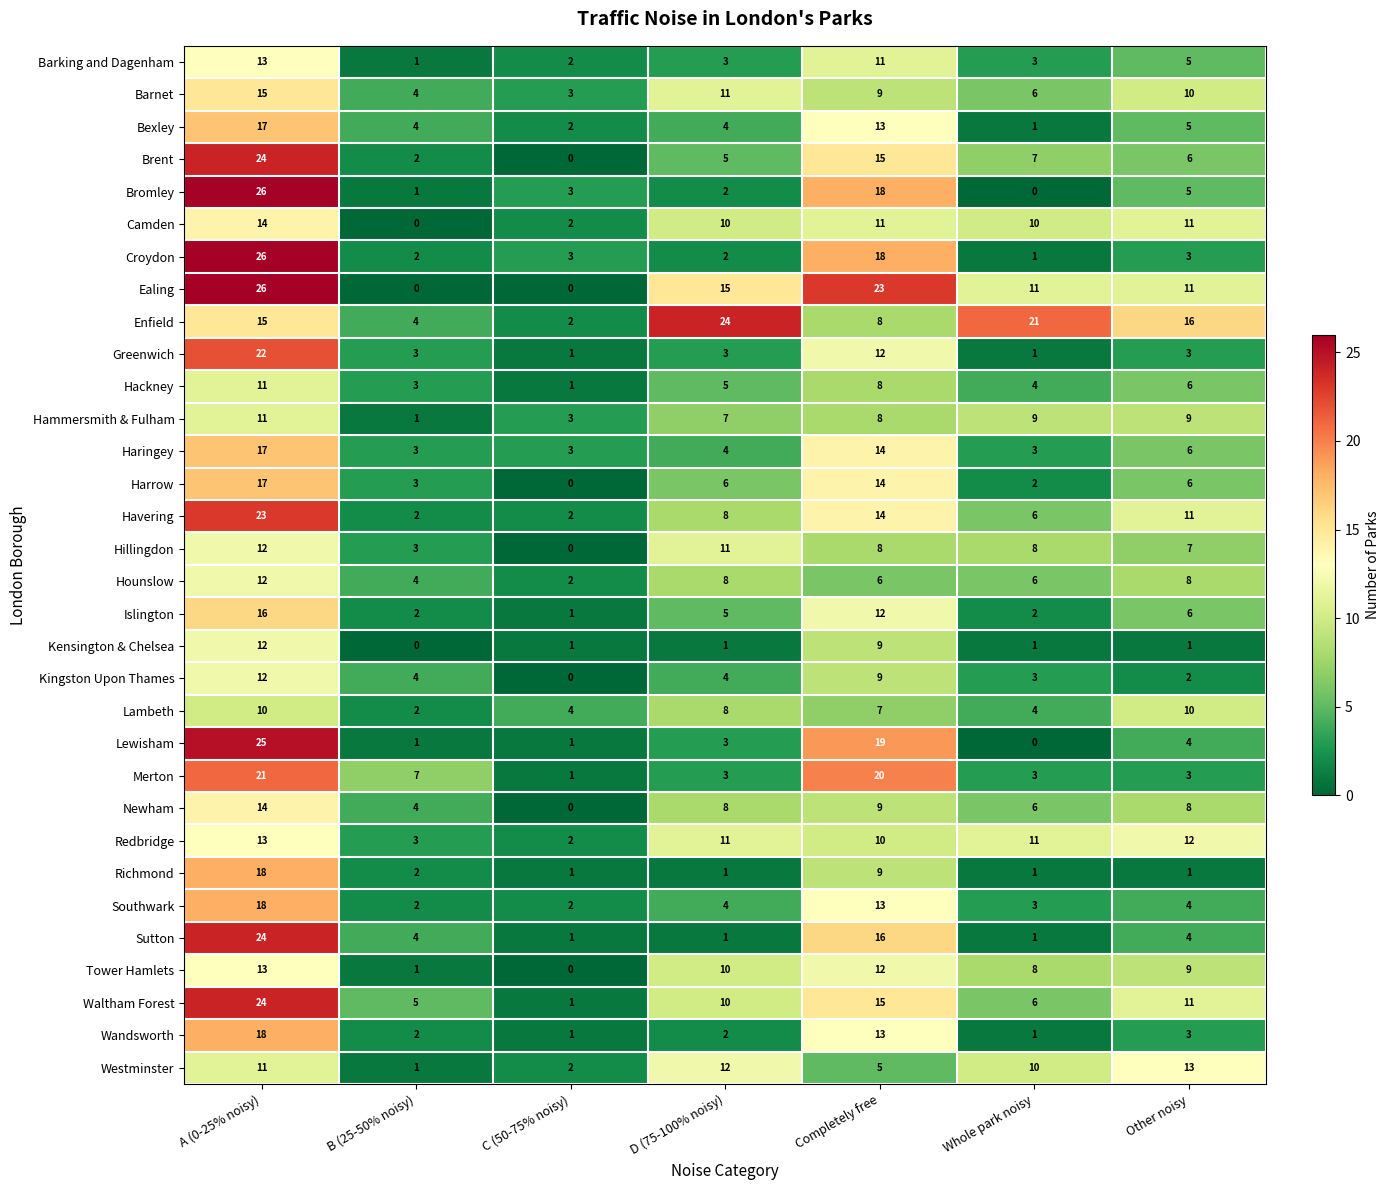

What is the difference between the highest and lowest values at B (25-50% noisy)?

7